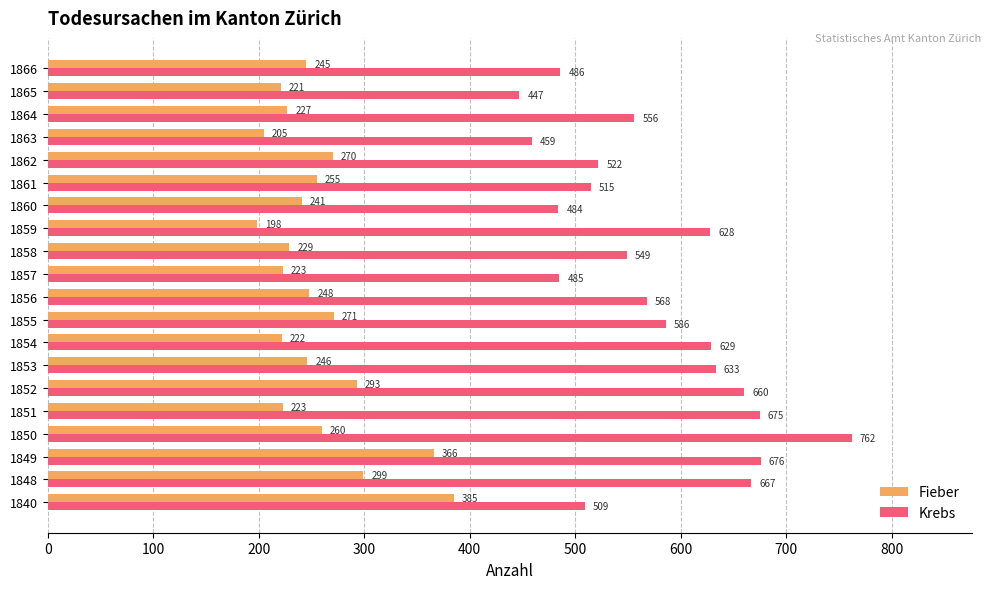

List the series in order of their peak value, highest first.

Krebs, Fieber